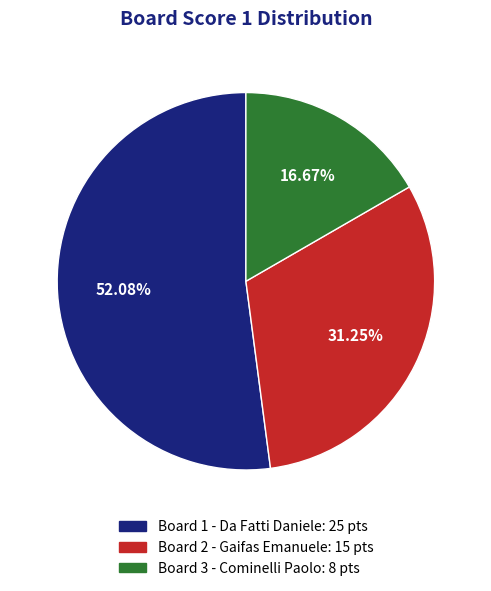

Approximately how many times larger is the value at Board 3 - Cominelli Paolo compared to Board 1 - Da Fatti Daniele?

0.3